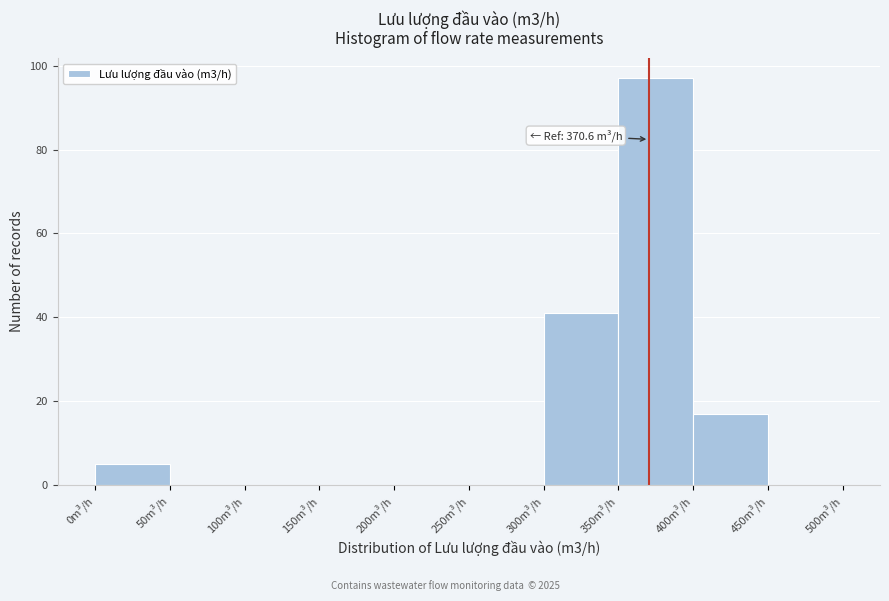

Which range on the x-axis has the tallest bar?

350 to 400